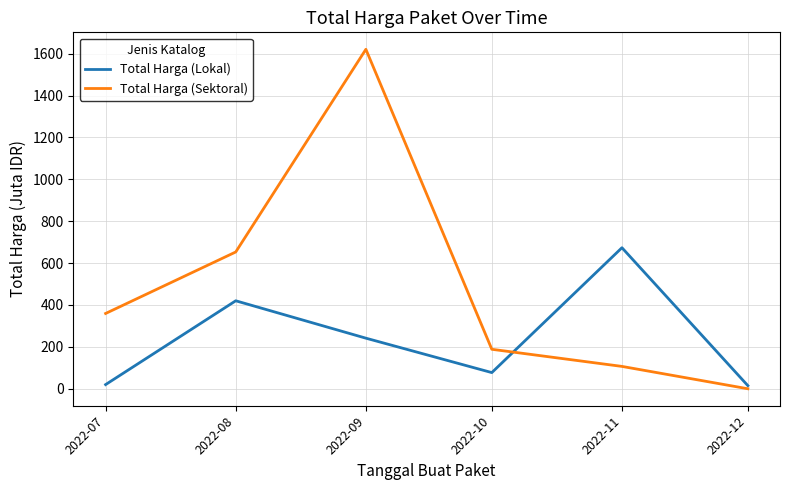

At which category is the sum across all series the highest?

2022-09